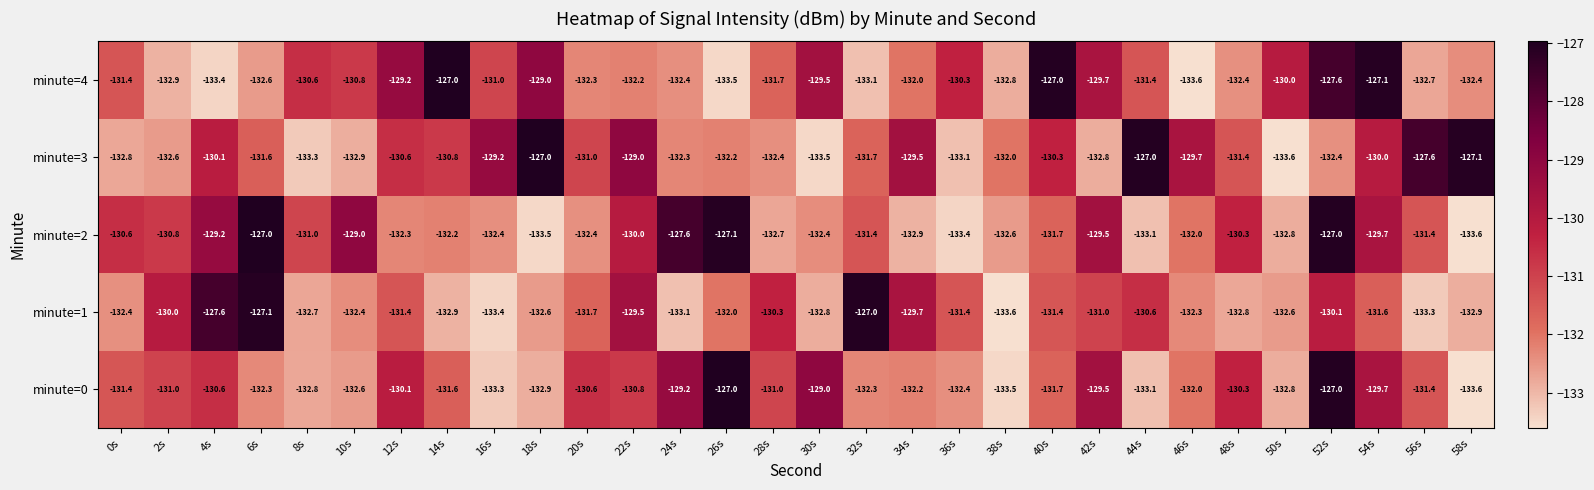

What is the sum of the minute=0 values at 48s and 26s?

-257.3